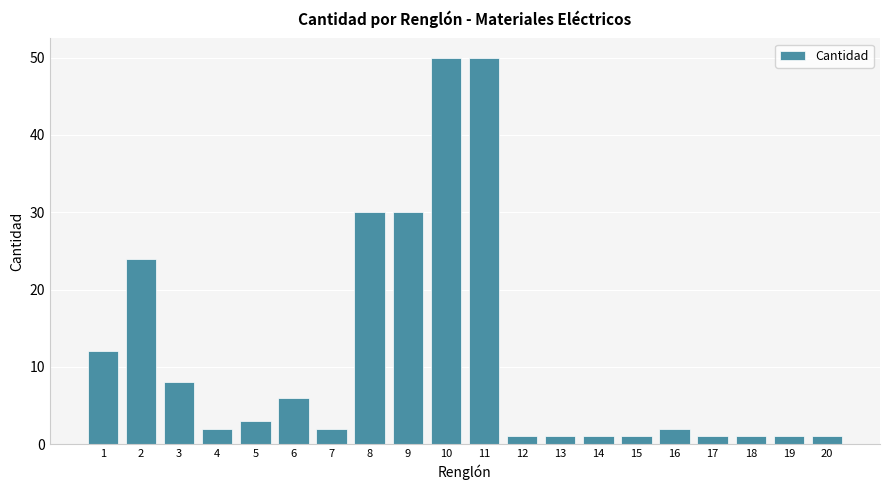

The chart shows a value of 12 at 1. True or false?

True